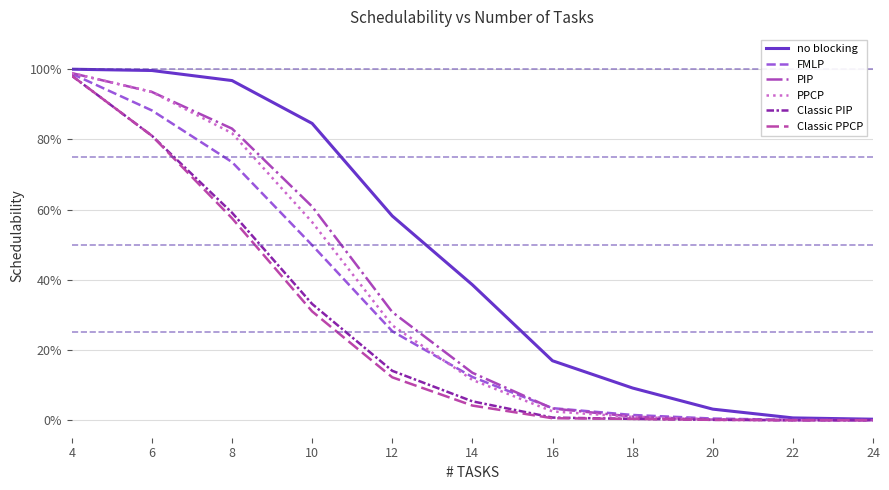

What are all the series names shown in the legend?

no blocking, FMLP, PIP, PPCP, Classic PIP, Classic PPCP